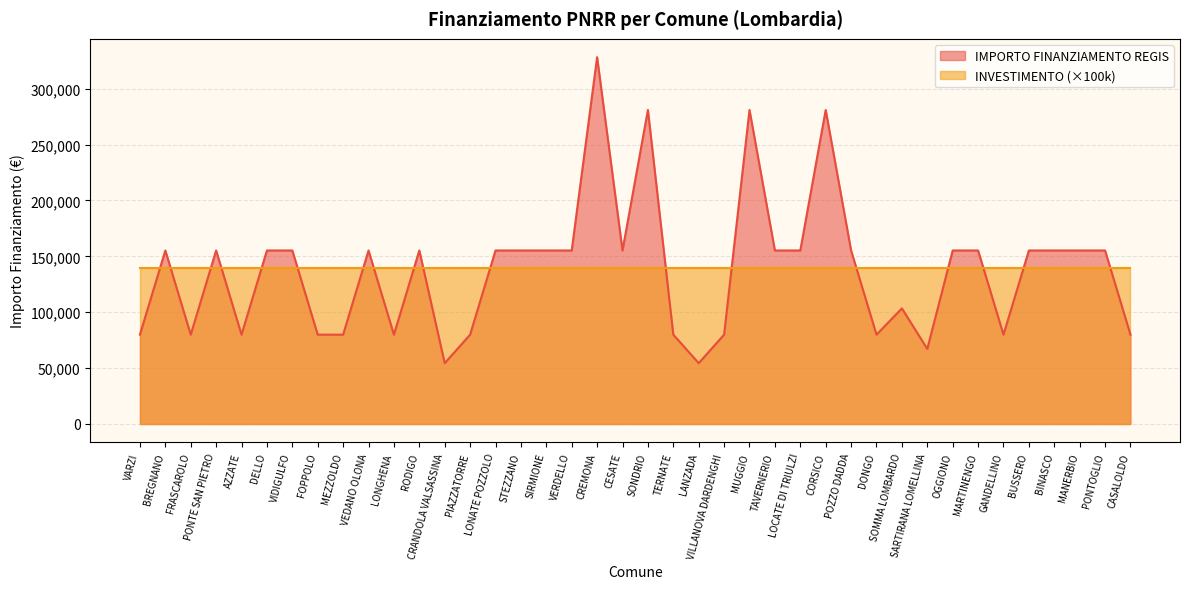

Is it true that the value at MANERBIO is 248645?

False